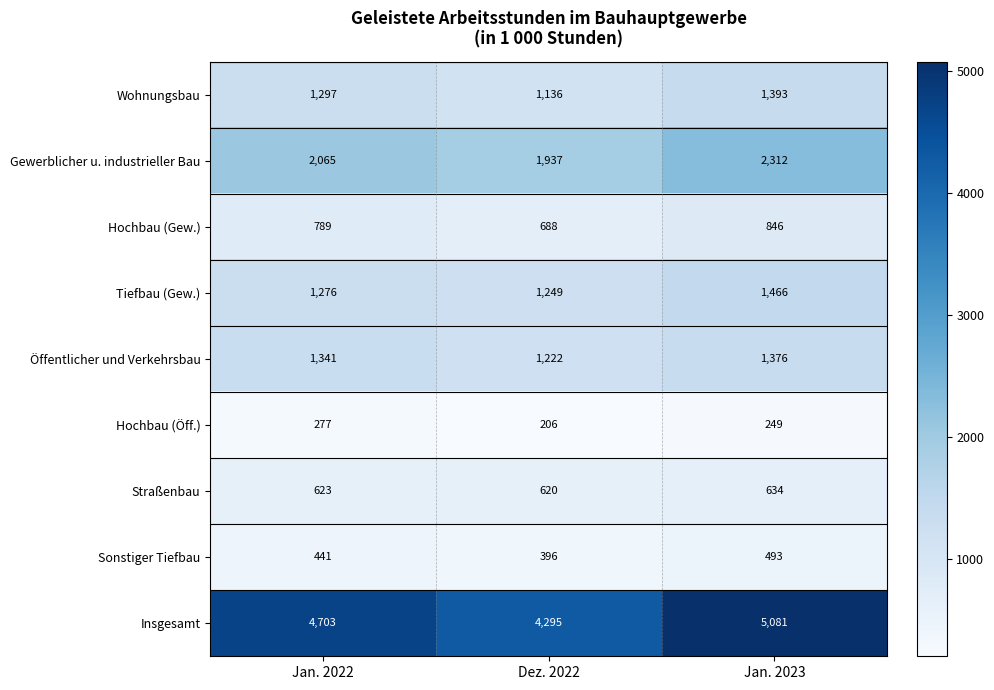

What is the difference between the Hochbau (Gew.) values at Jan. 2023 and Dez. 2022?

158